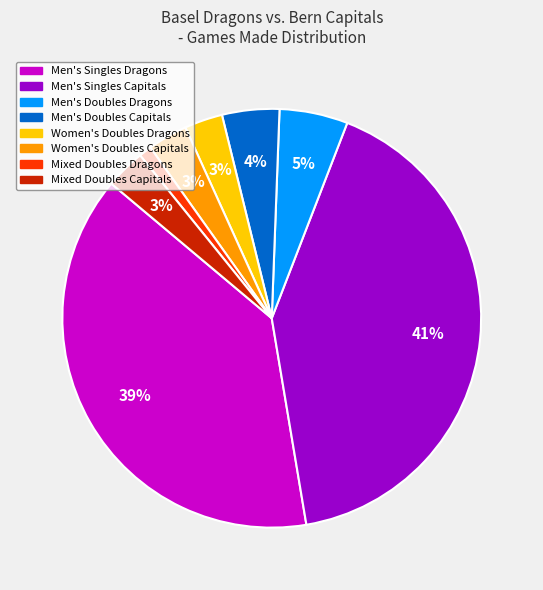

What percentage is the Mixed Doubles Capitals slice, to the nearest percent?

3%